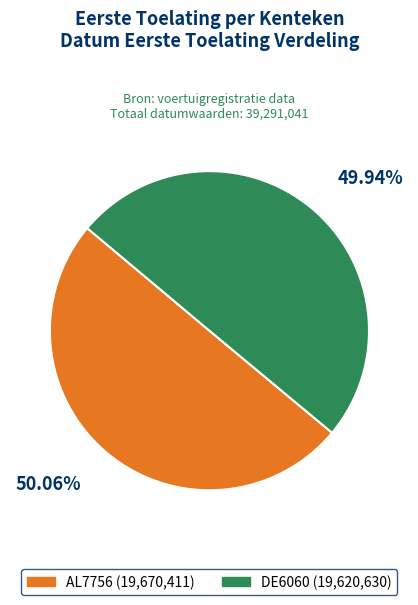

Combined, what portion of the pie is DE6060 and AL7756?

100.0%